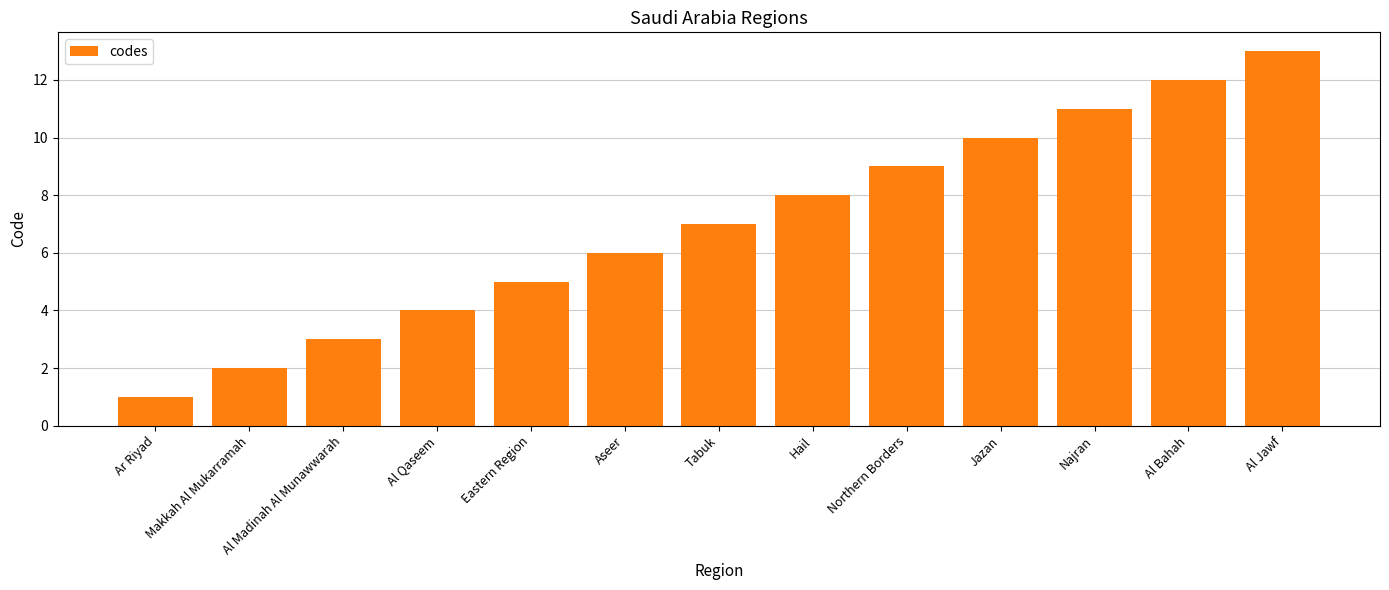

What is the difference between the second highest and minimum values?

11